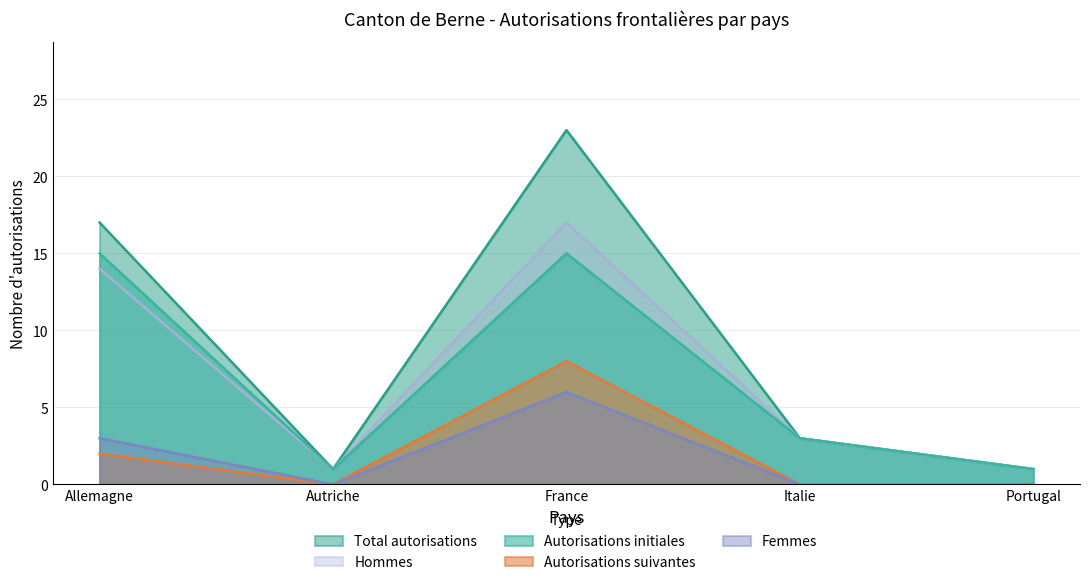

In Total autorisations, how many points are higher than both neighbors (excluding endpoints)?

1